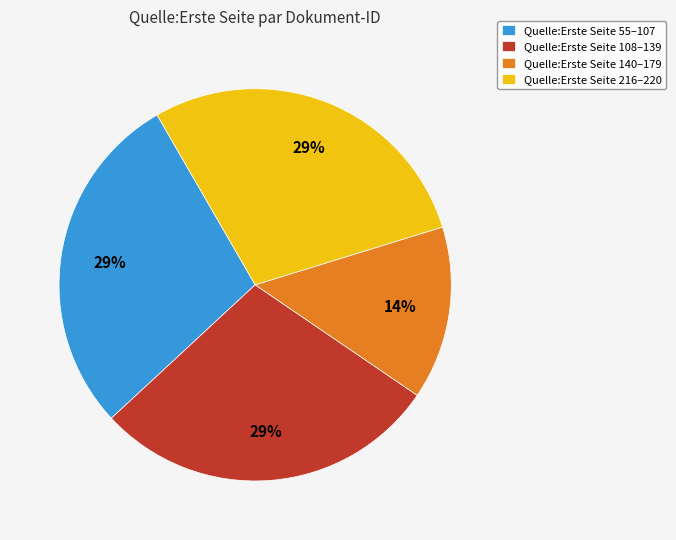

Is Quelle:Erste Seite 216–220 the majority of the pie?

No